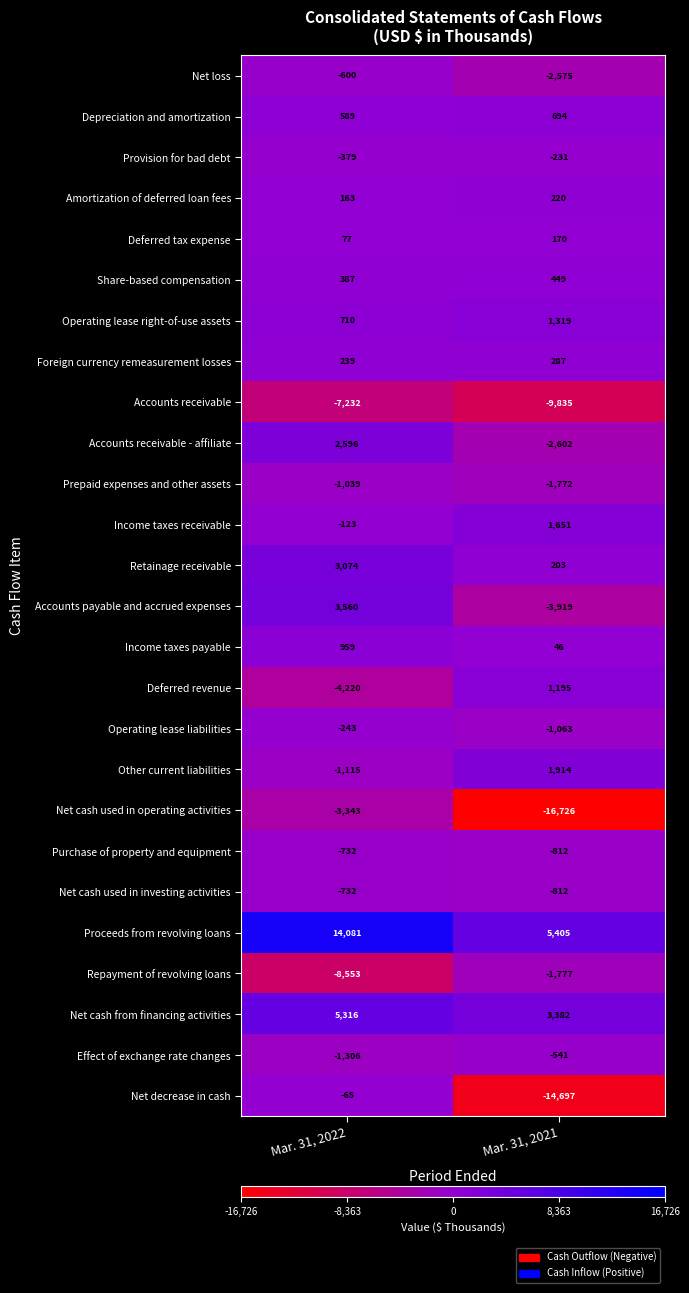

Which category has the lowest value across all series?

Mar. 31, 2021